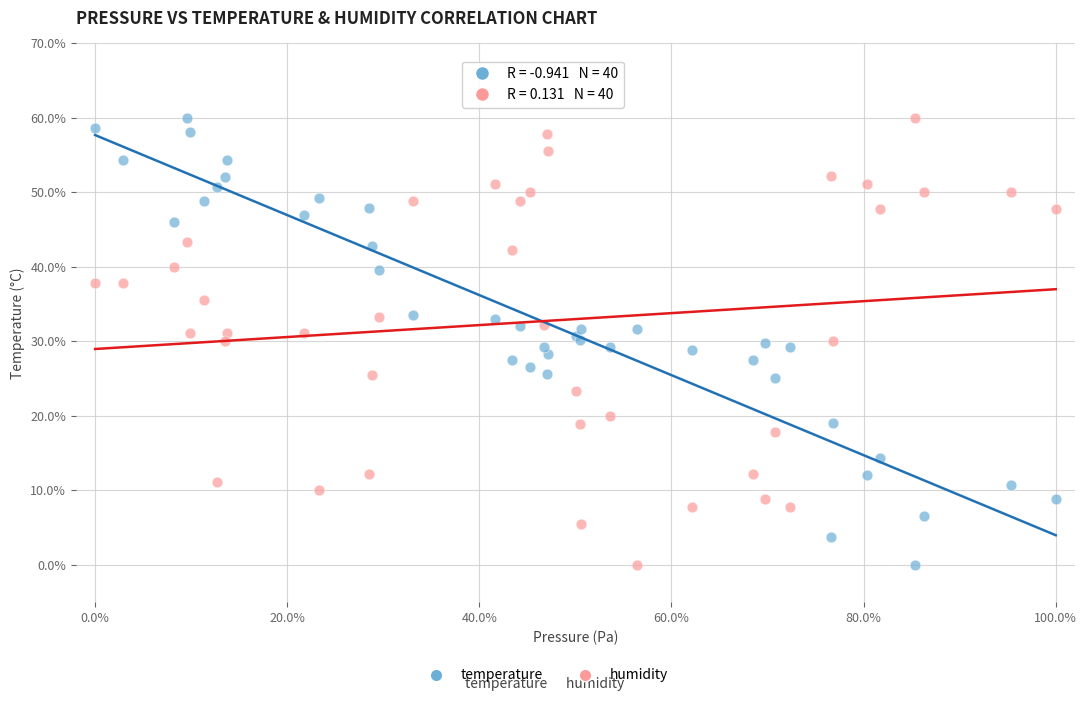

What is the X range (max minus min) for the scatter plot?

100.0